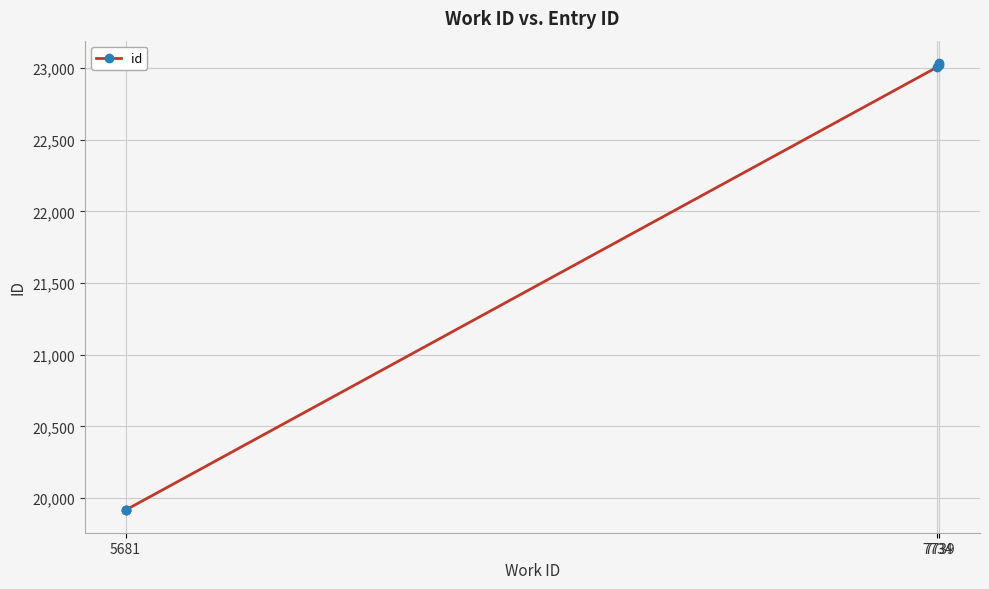

What is the difference between the maximum and minimum values?

3119